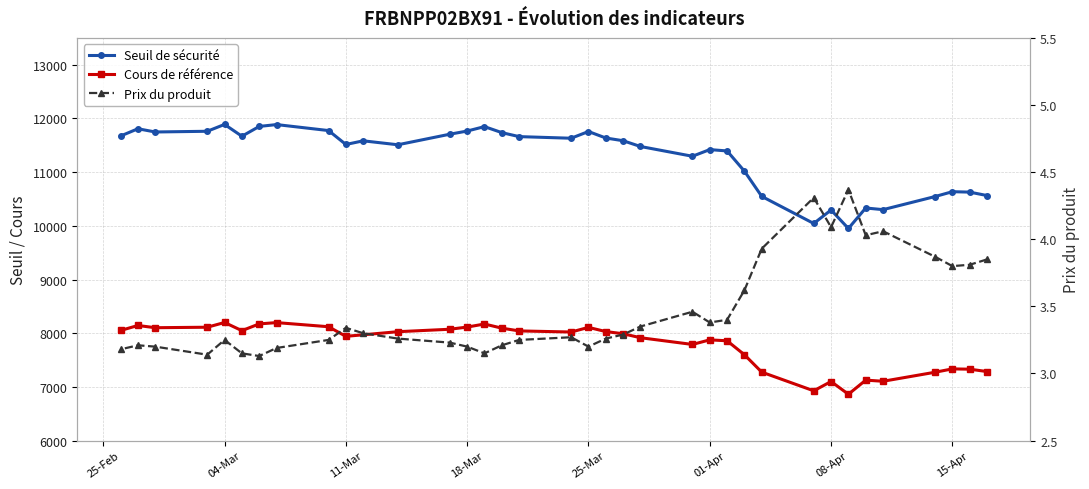

True or false: Prix du produit and Seuil de sécurité intersect in this chart.

False